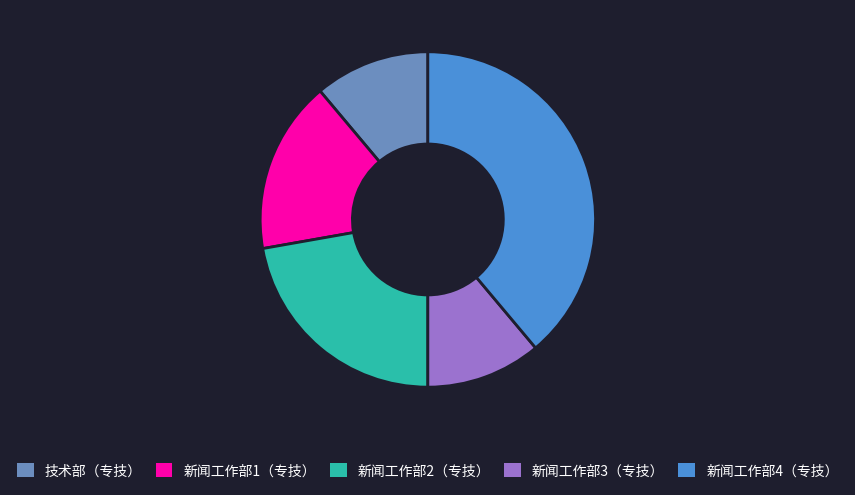

Approximately how many times larger is the value at 技术部（专技） compared to 新闻工作部3（专技）?

1.0